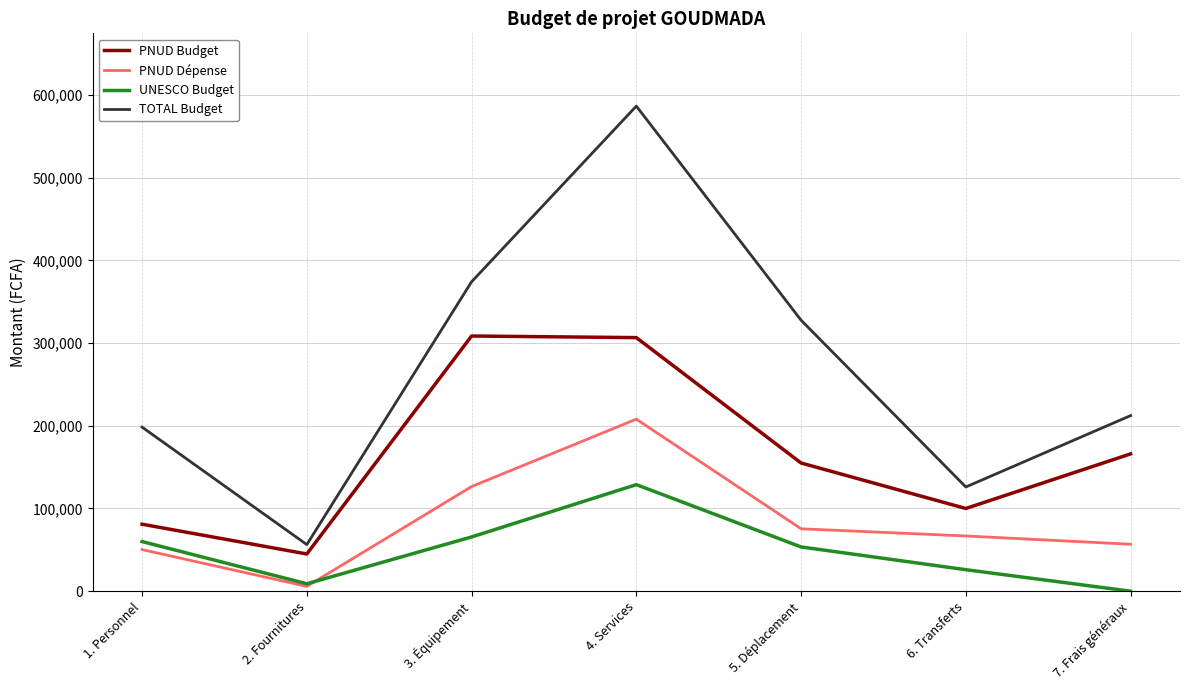

How many lines are shown in the chart?

4